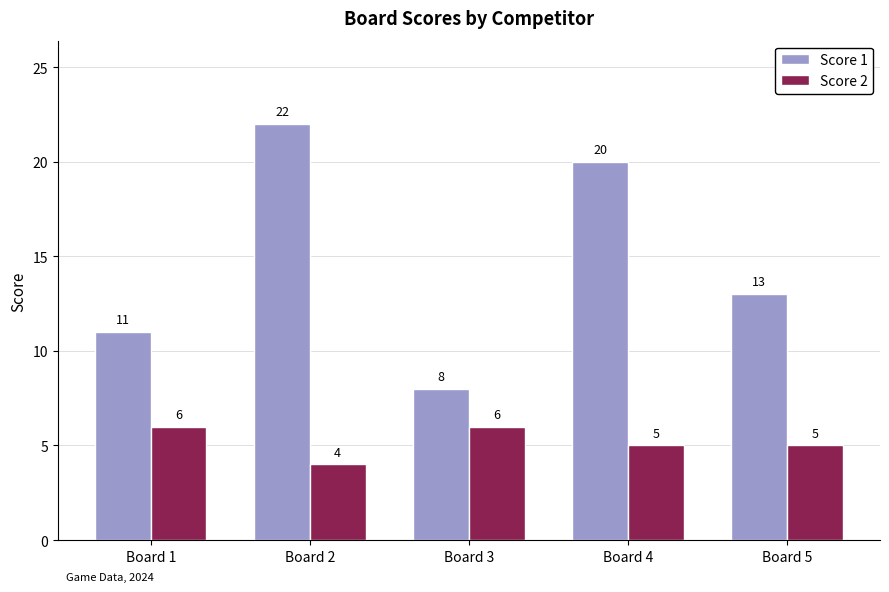

What is the value of the Score 2 bar at the 2nd from the left?

4